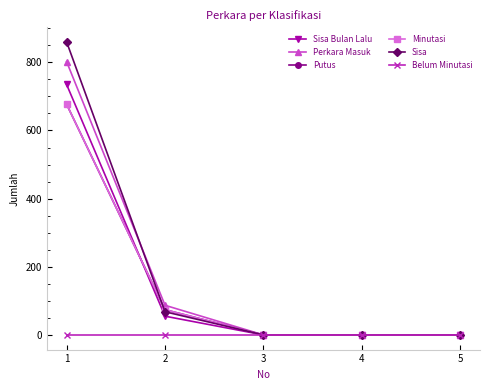

Is it true that Minutasi equals 0 at 4?

True